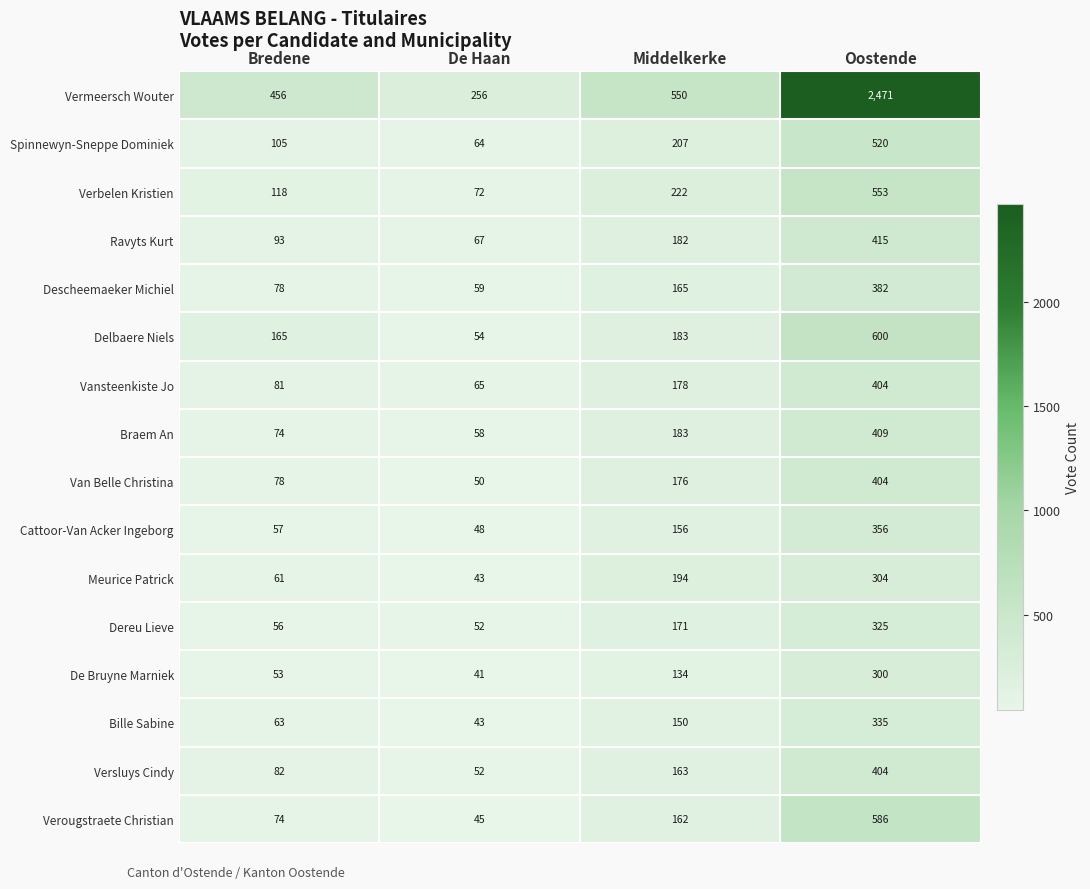

Which category has the lowest value in the Cattoor-Van Acker Ingeborg series?

De Haan